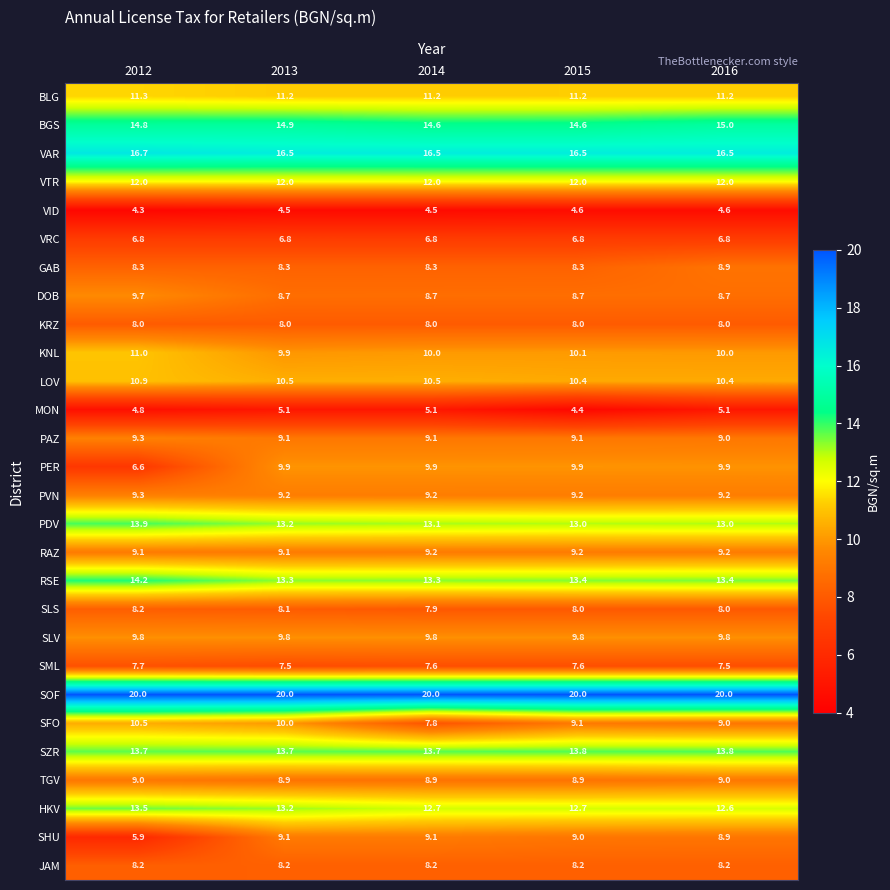

Between 2015 and 2016, which series saw the biggest shift?

MON